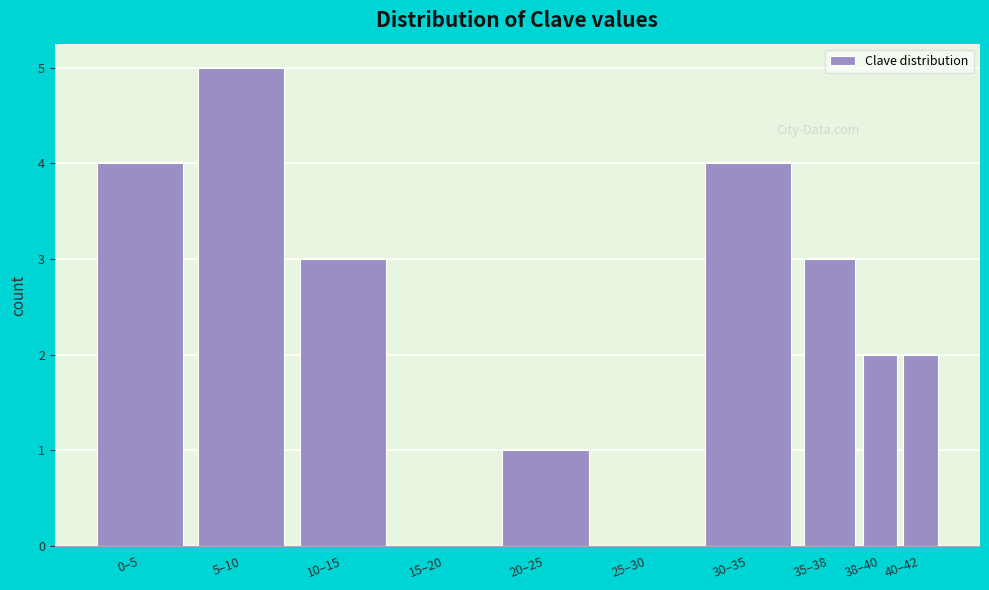

Which label corresponds to the largest value in the chart?

5–10